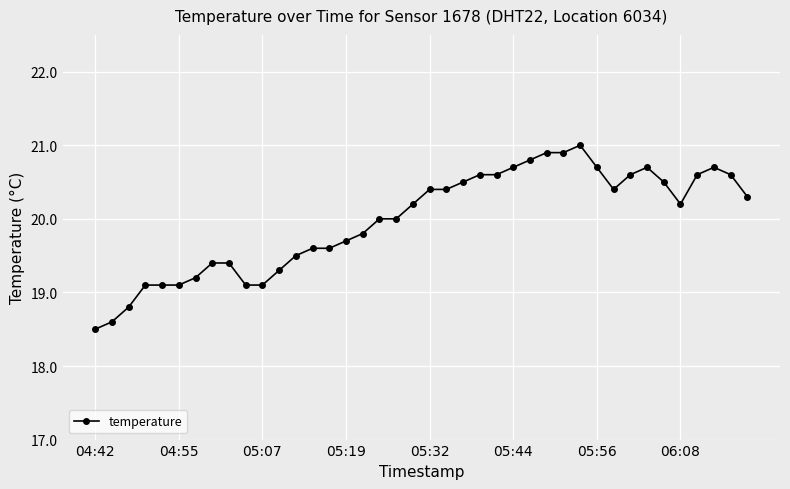

What is the minimum value shown in the chart?

18.5